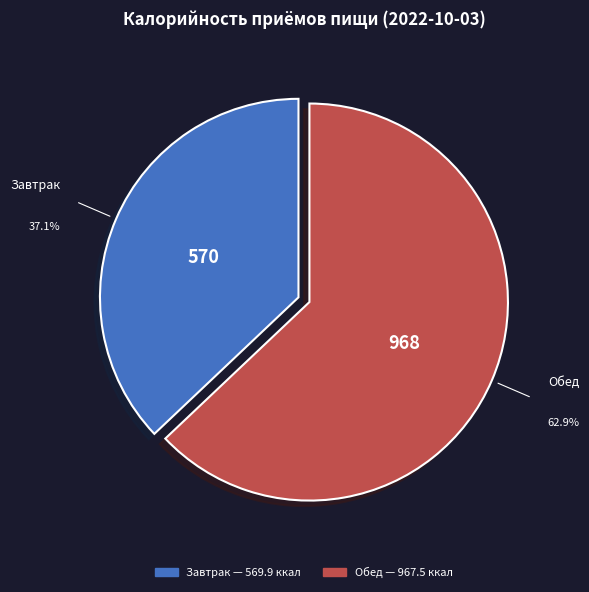

Does any single category account for the majority?

Yes